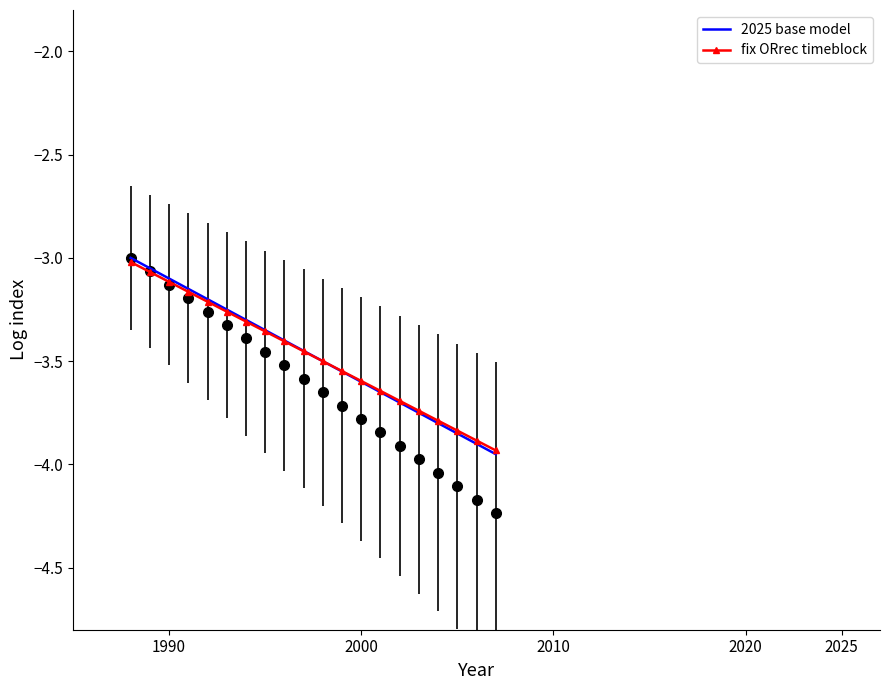

List the series in order of their overall mean, highest first.

2025 base model, fix ORrec timeblock